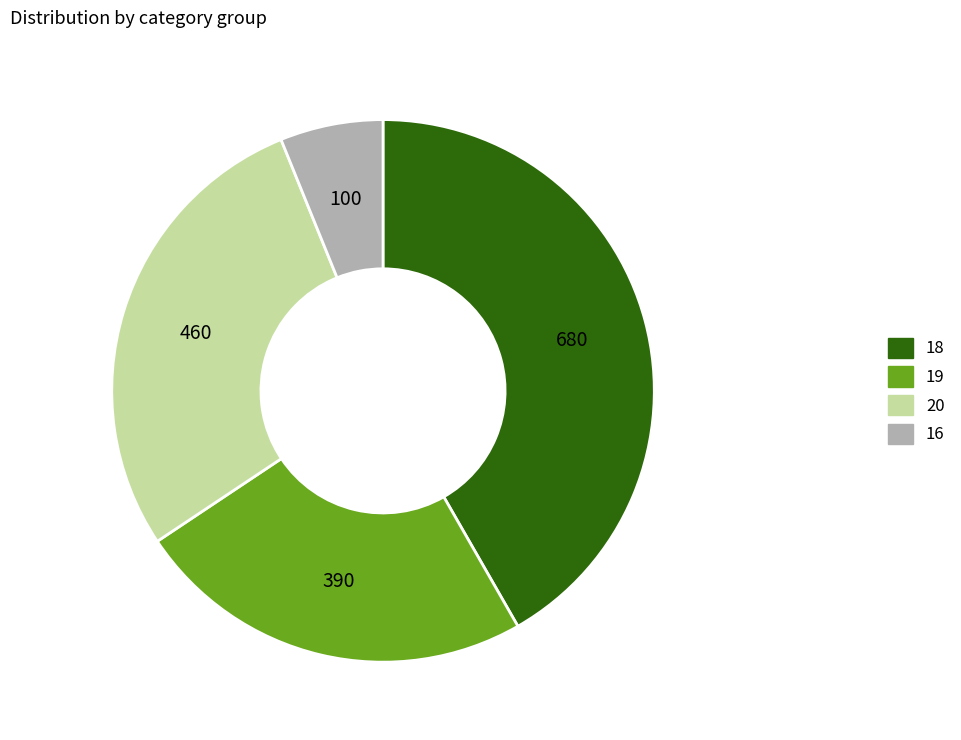

Do 19 and 20 together represent more than half of the pie?

Yes